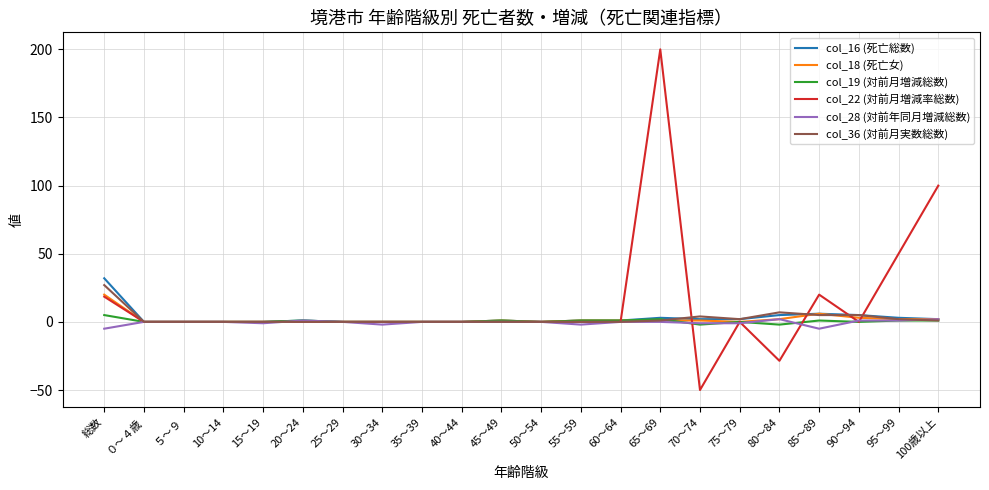

What are all the series names shown in the legend?

col_16 (死亡総数), col_18 (死亡女), col_19 (対前月増減総数), col_22 (対前月増減率総数), col_28 (対前年同月増減総数), col_36 (対前月実数総数)